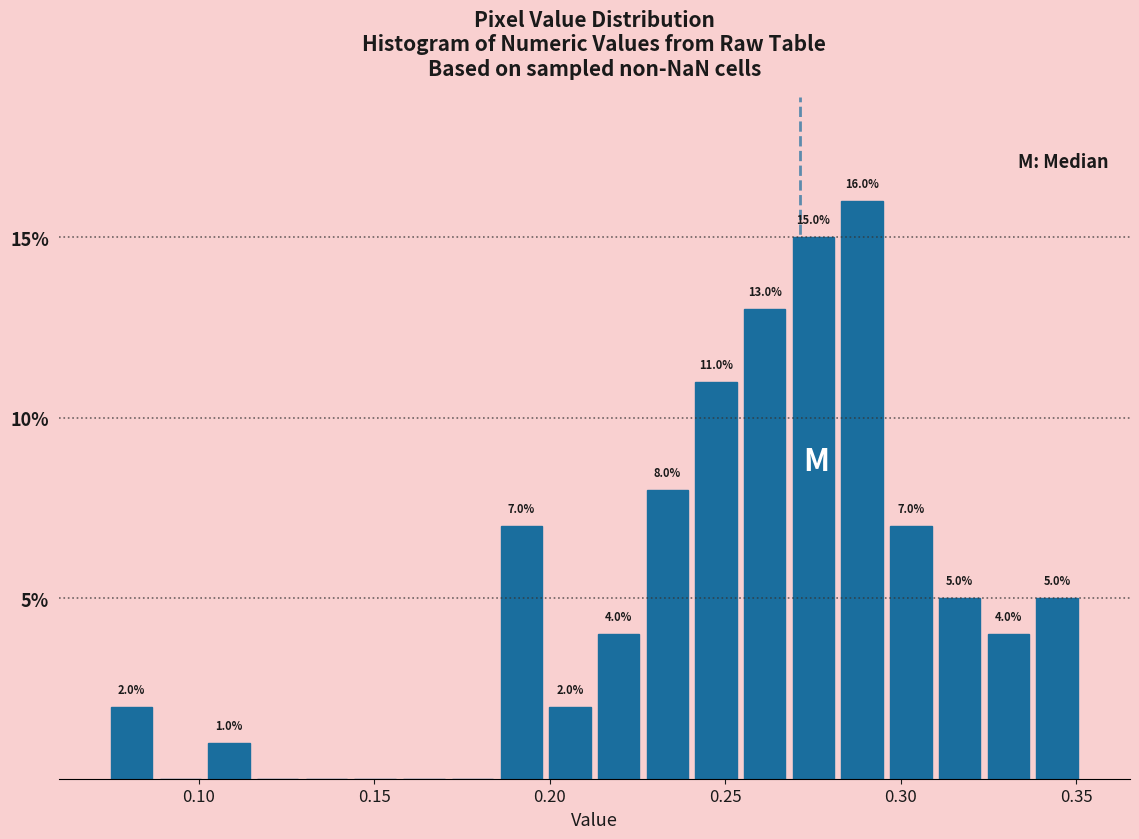

Read against the x-axis, roughly where is the centre of the tallest bar?

0.290